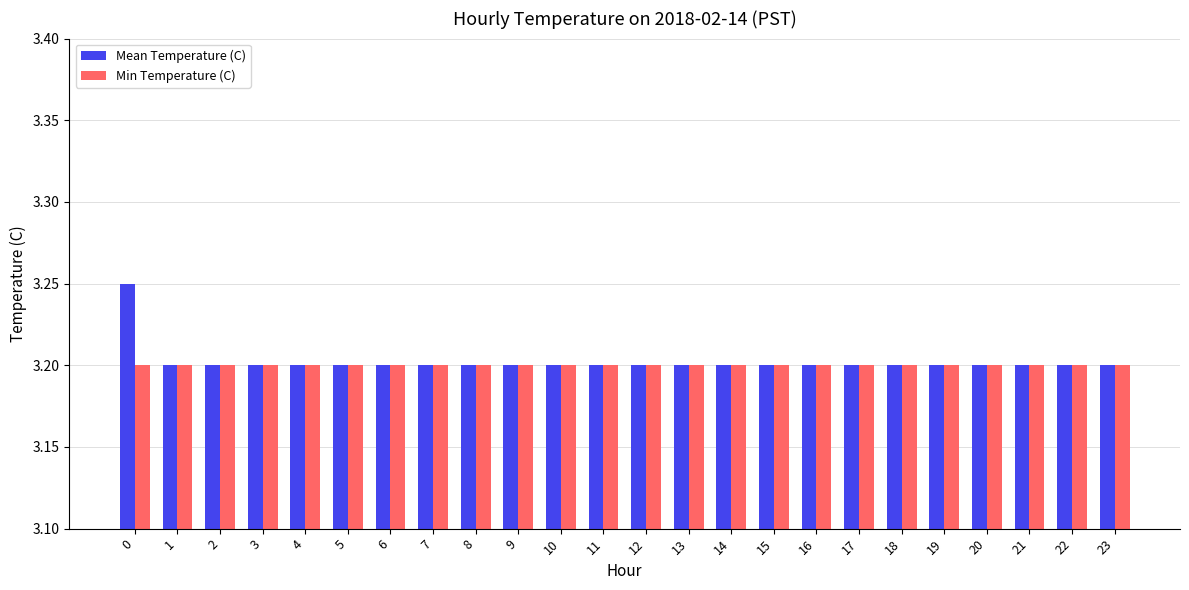

What is the sum of all Min Temperature (C) values?

76.8